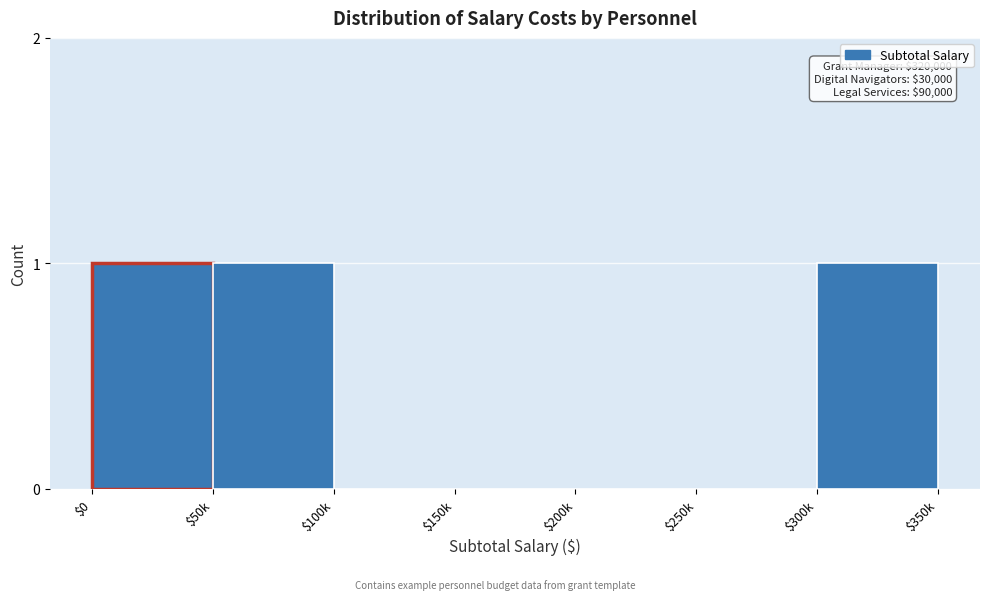

Is it true that the value at $50k is 2?

False